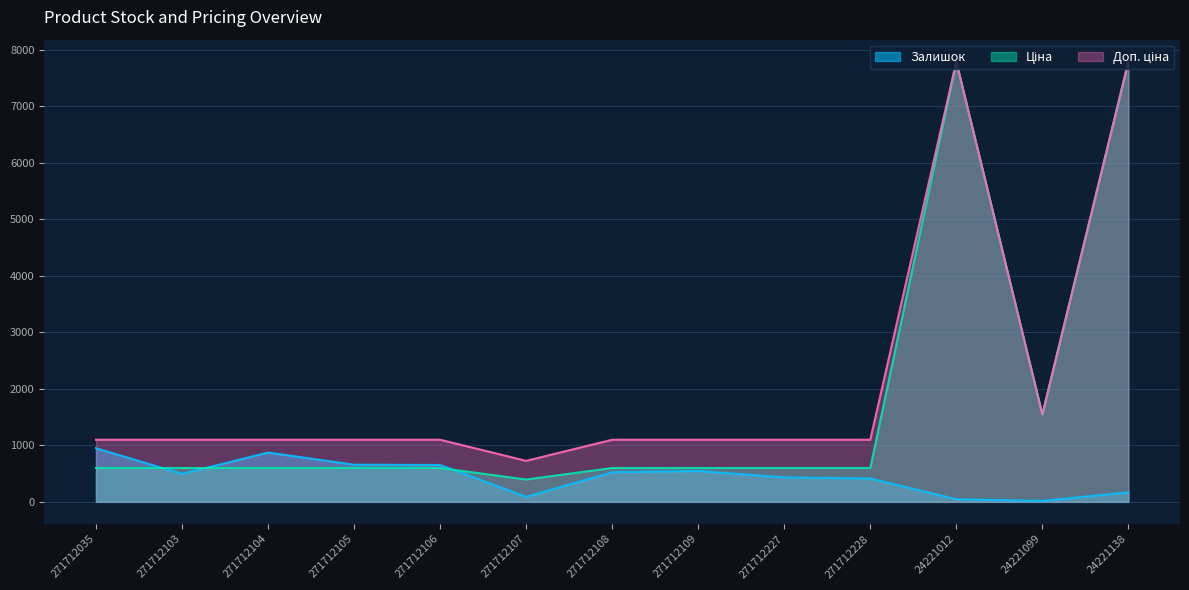

Reading left to right, list all the values displayed in this chart.

Залишок: 271712035=950.0	271712103=496.0	271712104=873.0	271712105=658.0	271712106=653.0	271712107=89.0	271712108=524.0	271712109=546.0	271712227=434.0	271712228=414.0	24221012=47.0	24221099=16.0	24221138=170.0
Ціна: 271712035=599.9	271712103=599.9	271712104=599.9	271712105=599.9	271712106=599.9	271712107=395.9	271712108=599.9	271712109=599.9	271712227=599.9	271712228=599.9	24221012=7792.9	24221099=1547.7	24221138=7792.9
Доп. ціна: 271712035=1100.0	271712103=1100.0	271712104=1100.0	271712105=1100.0	271712106=1100.0	271712107=726.0	271712108=1100.0	271712109=1100.0	271712227=1100.0	271712228=1100.0	24221012=7792.9	24221099=1548.0	24221138=7792.9